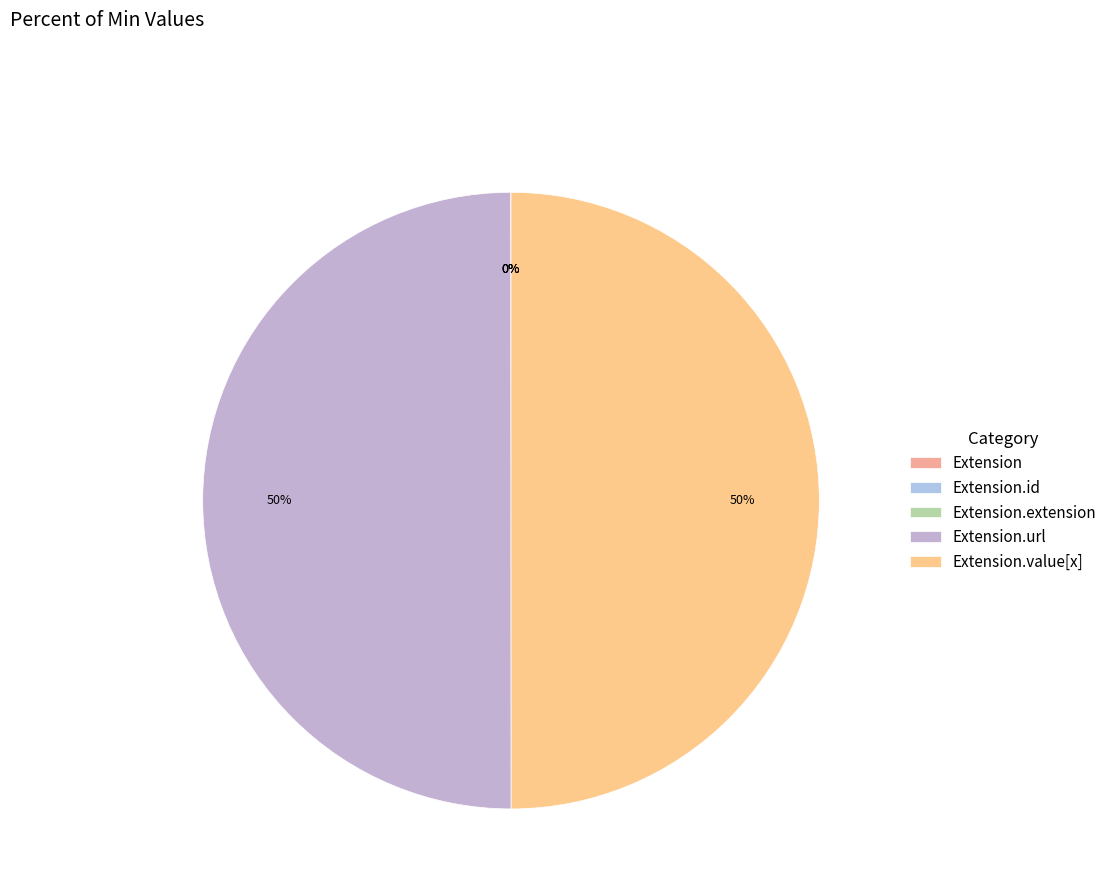

Count the number of slices in the pie.

5